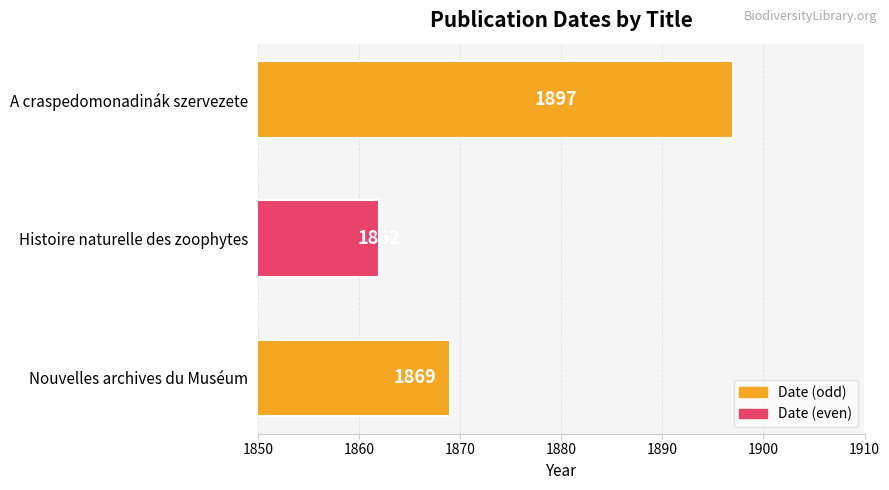

Does the chart contain stacked bars?

No